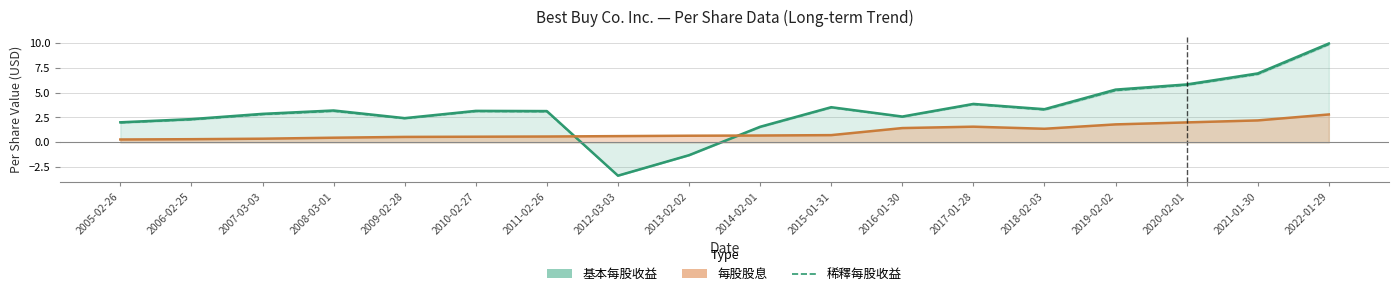

What is the minimum value for 基本每股收益?

-3.4